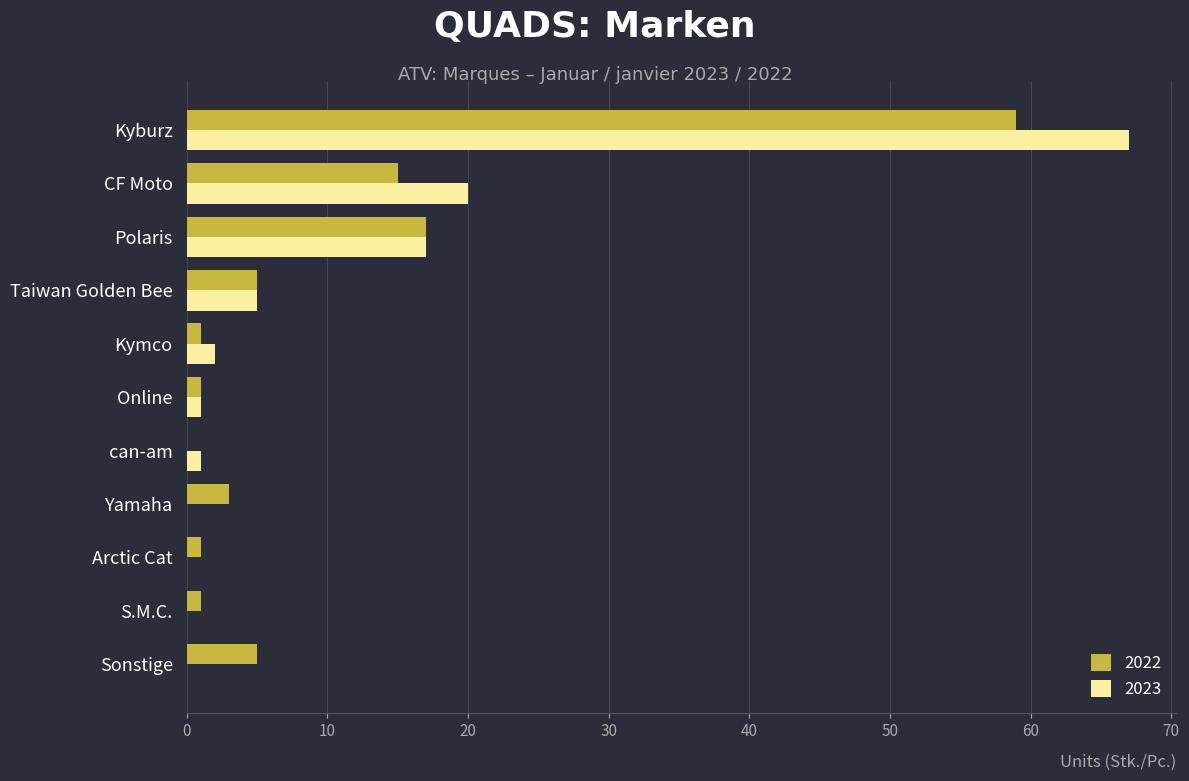

At which label is 2023 closest to 33?

CF Moto